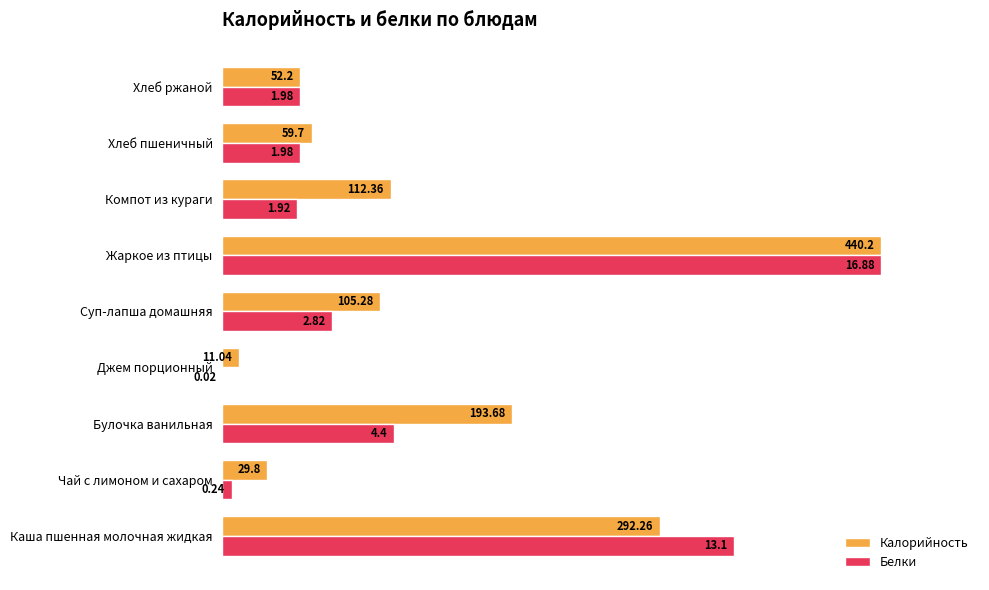

What are all the series names shown in the legend?

Калорийность, Белки